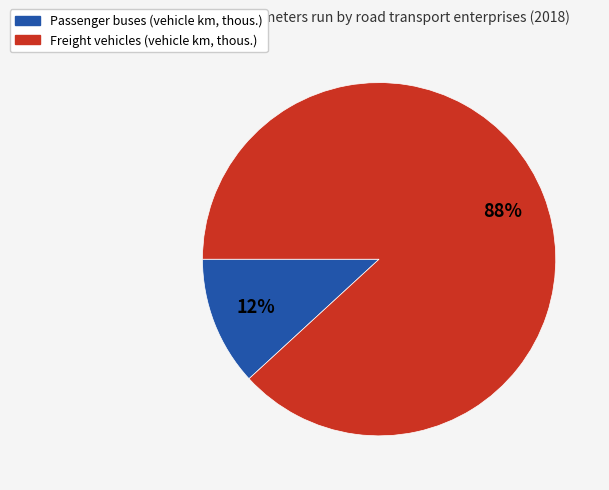

Rank the categories by value from highest to lowest.

Freight vehicles (vehicle km, thous.), Passenger buses (vehicle km, thous.)